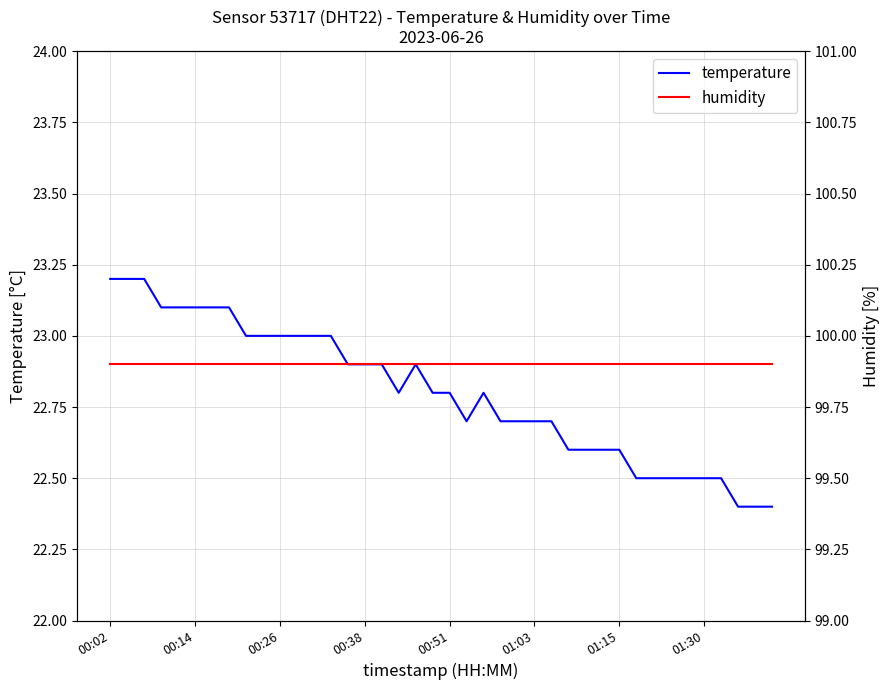

The value of temperature at 00:02 is 23.2. True or false?

True